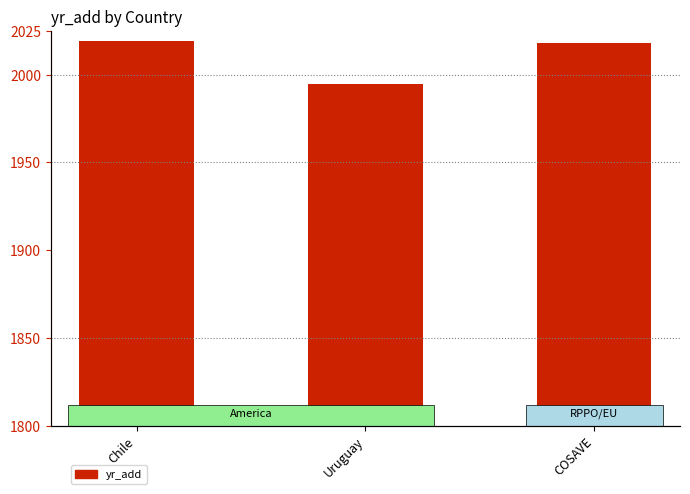

True or false: the data shows 2019 at Chile.

True